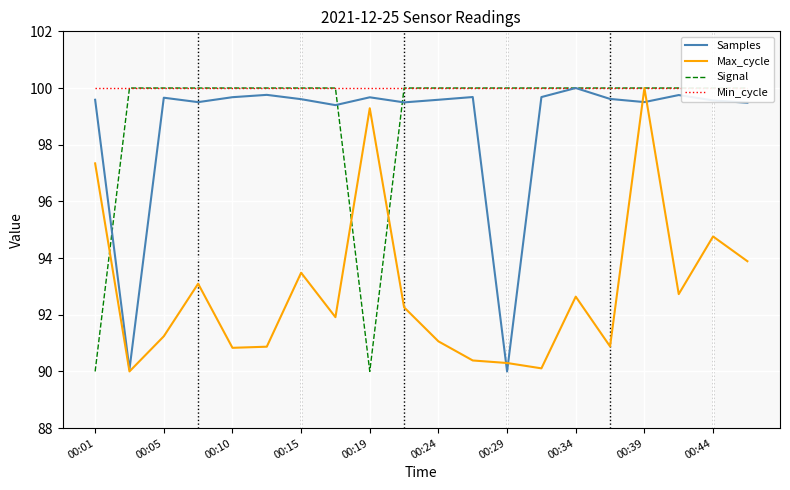

What is the maximum value for Samples?

100.0